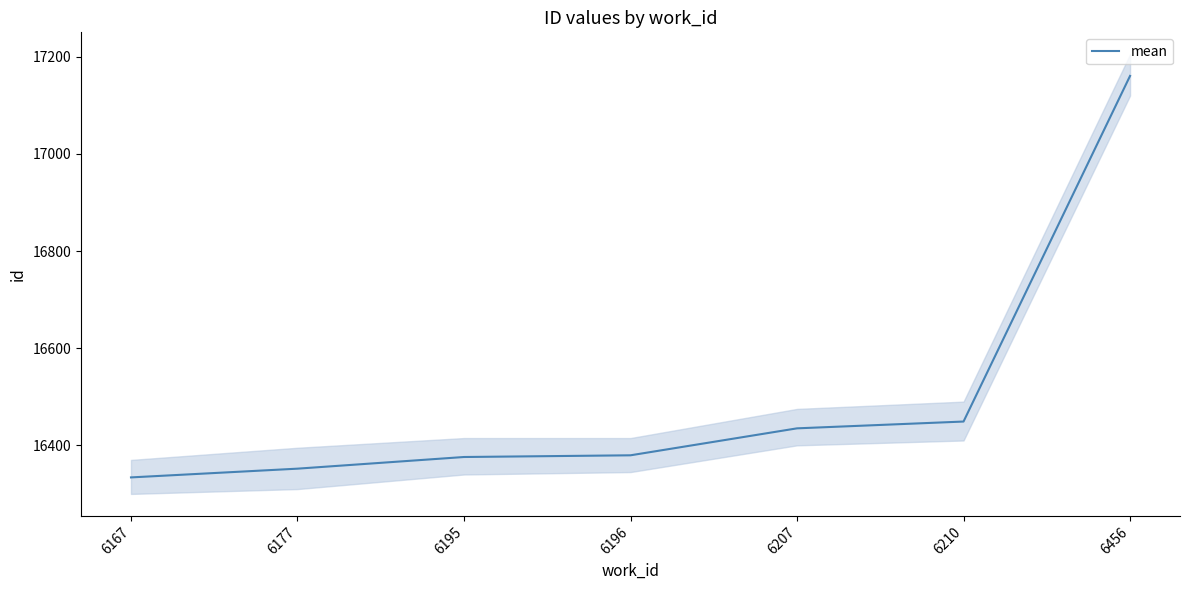

Reading left to right, transcribe all the data shown in this chart.

16334.0	16352.0	16376.0	16379.5	16435.0	16449.0	17160.5